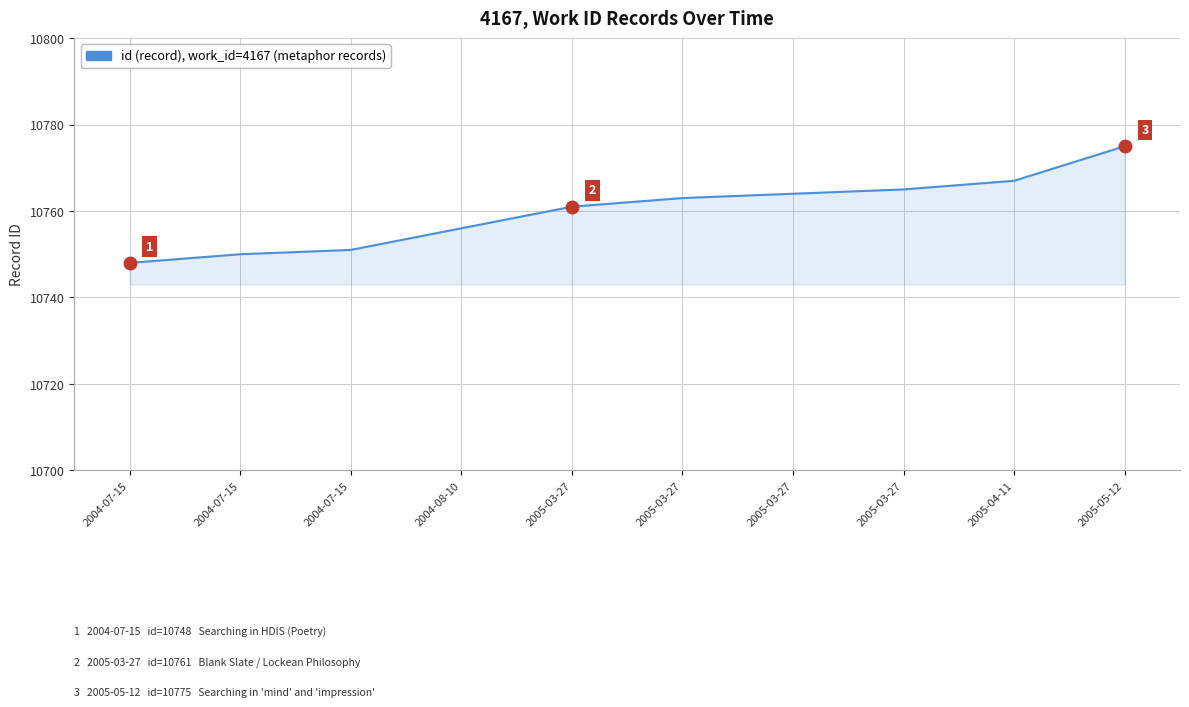

Rank the categories by value from lowest to highest.

2004-07-15, 2004-07-15, 2004-07-15, 2004-08-10, 2005-03-27, 2005-03-27, 2005-03-27, 2005-03-27, 2005-04-11, 2005-05-12